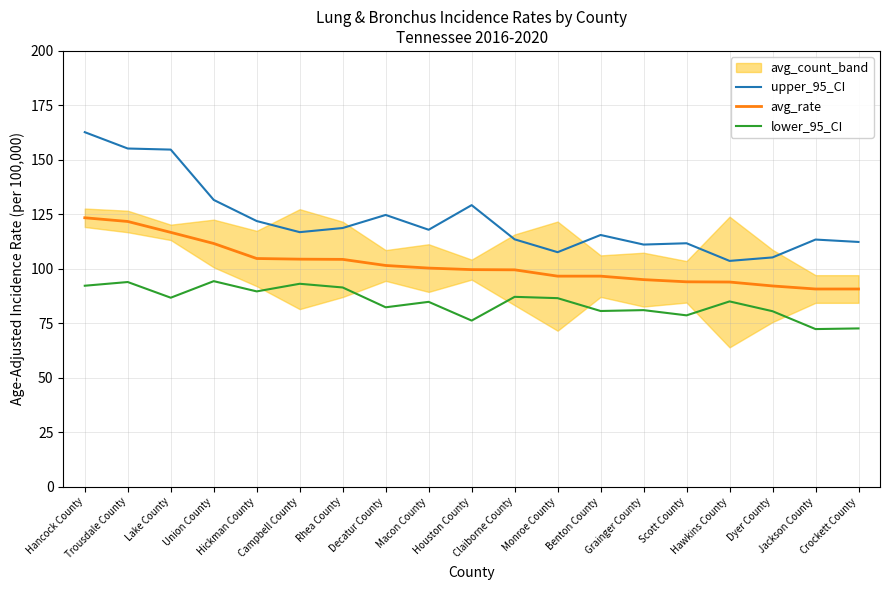

The value of avg_rate at Scott County is 134.8. True or false?

False